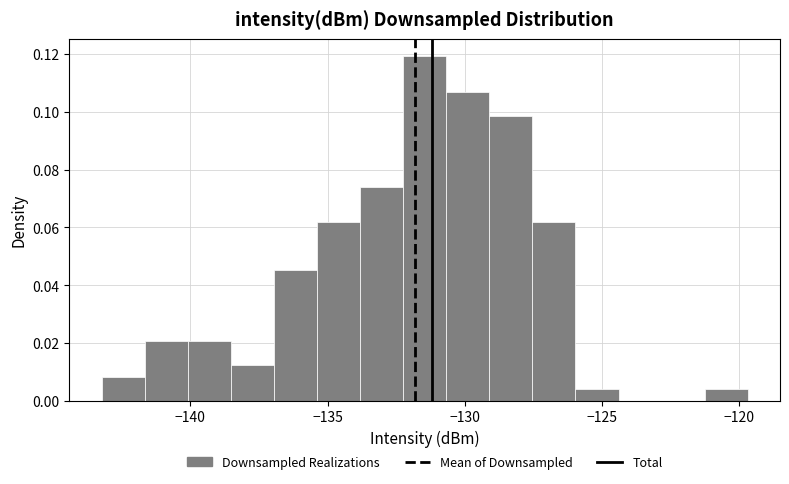

Around what value on the x-axis is the tallest bar? Give the approximate position of its centre, as read against the axis.

-131.5